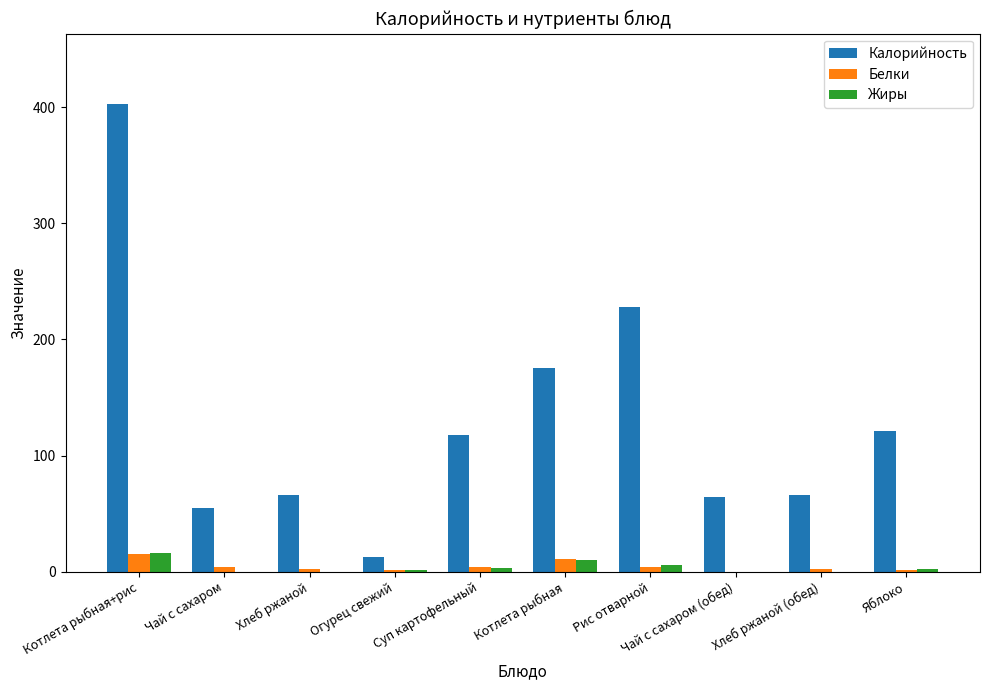

Between Огурец свежий and Яблоко, which series saw the biggest shift?

Калорийность